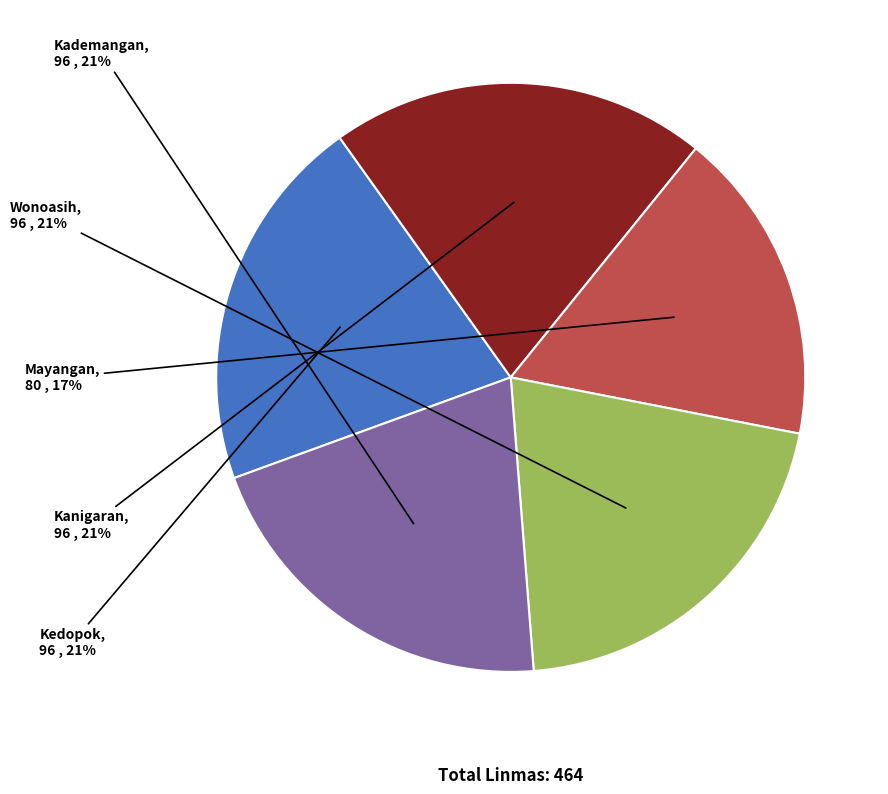

What is the smallest slice in the pie chart?

Mayangan